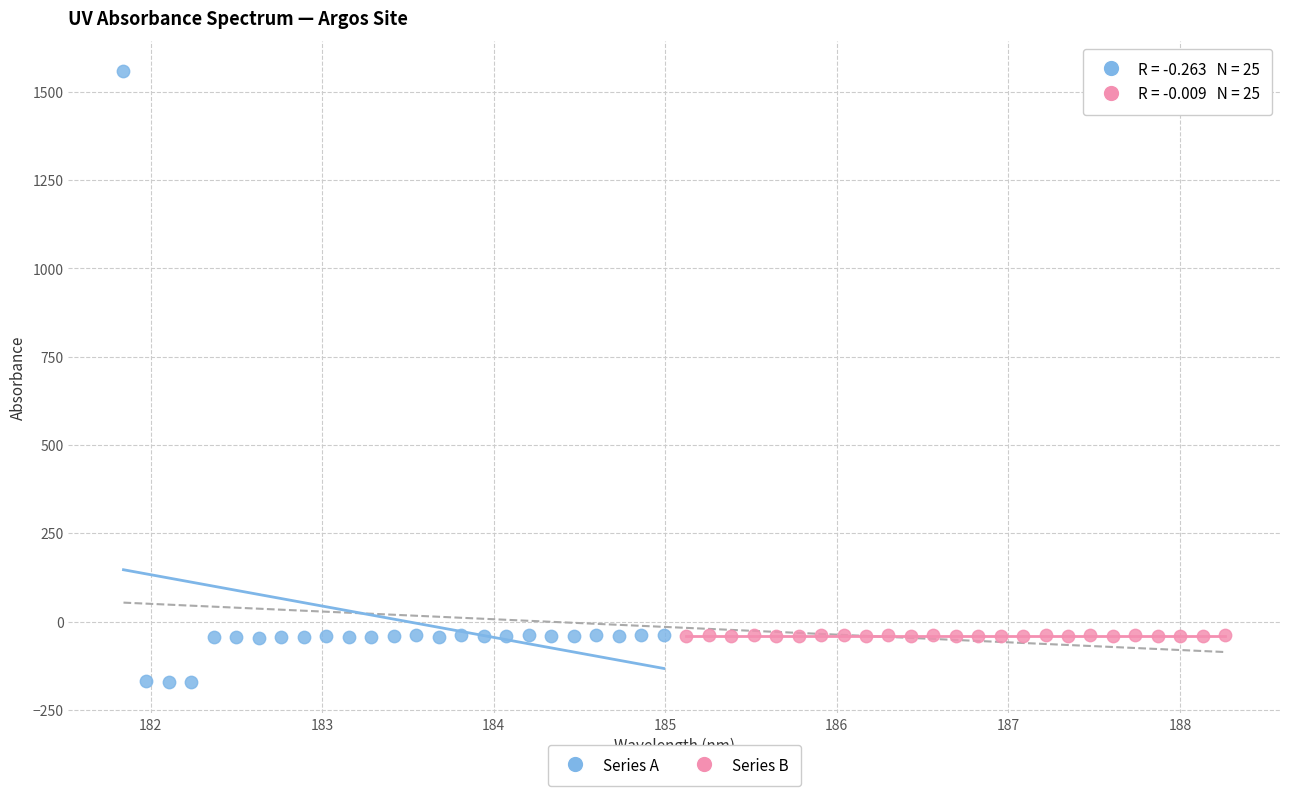

Which series has the largest Y range (max minus min)?

Series A